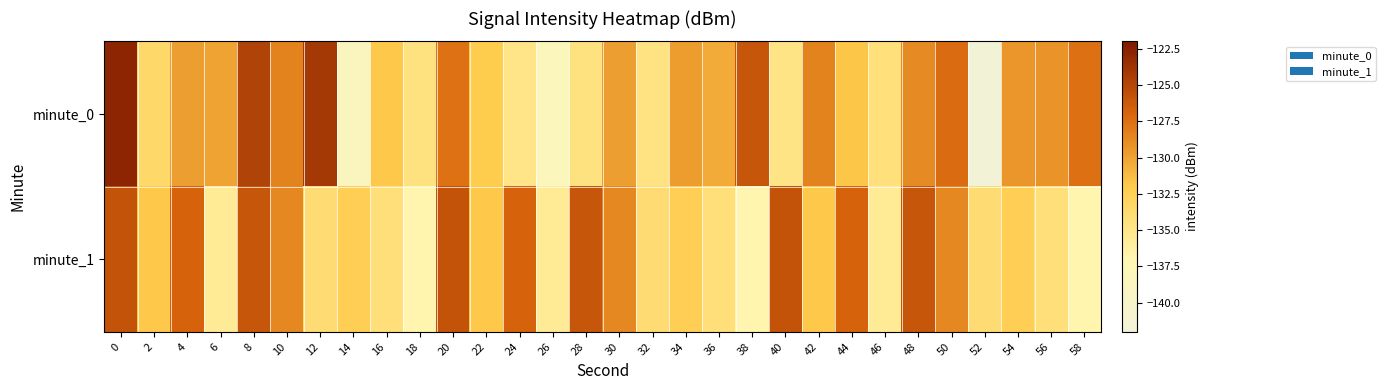

Which has a higher value, 16 or 28?

16